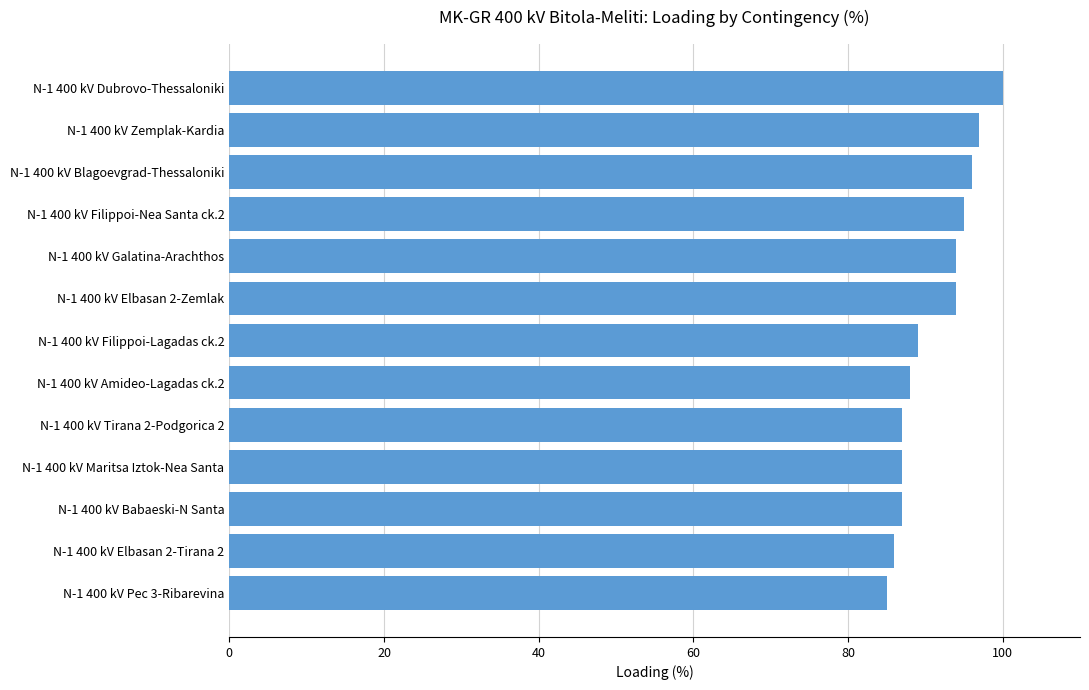

True or false: the data shows 87 at N-1 400 kV Babaeski-N Santa.

True